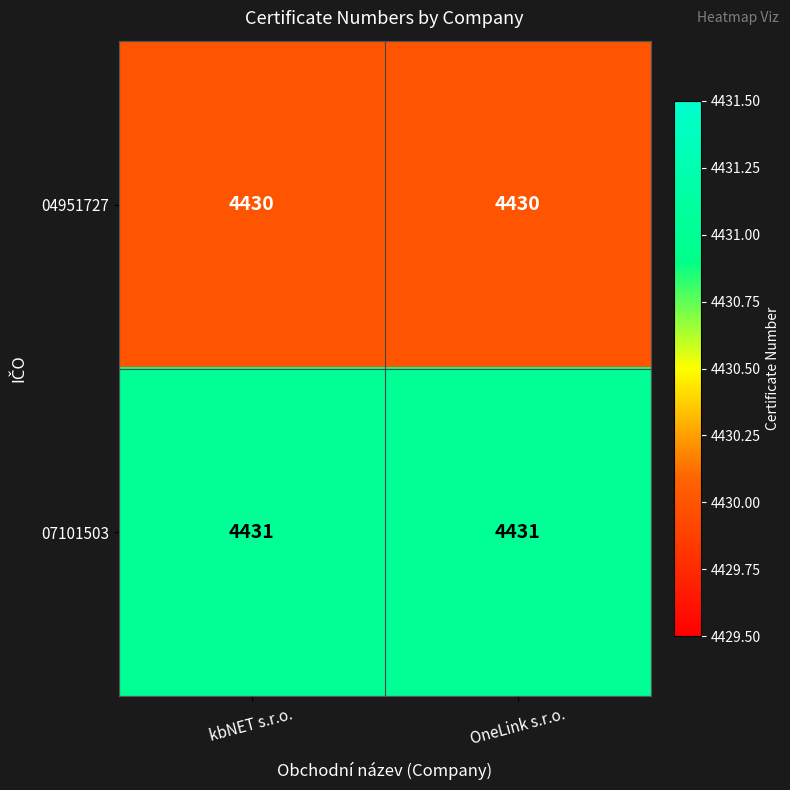

List the series in order of their peak value, highest first.

07101503, 04951727